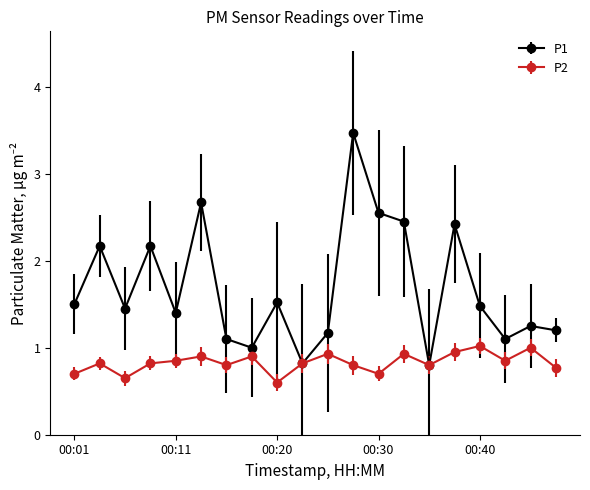

Which series has the largest total across all categories?

P1